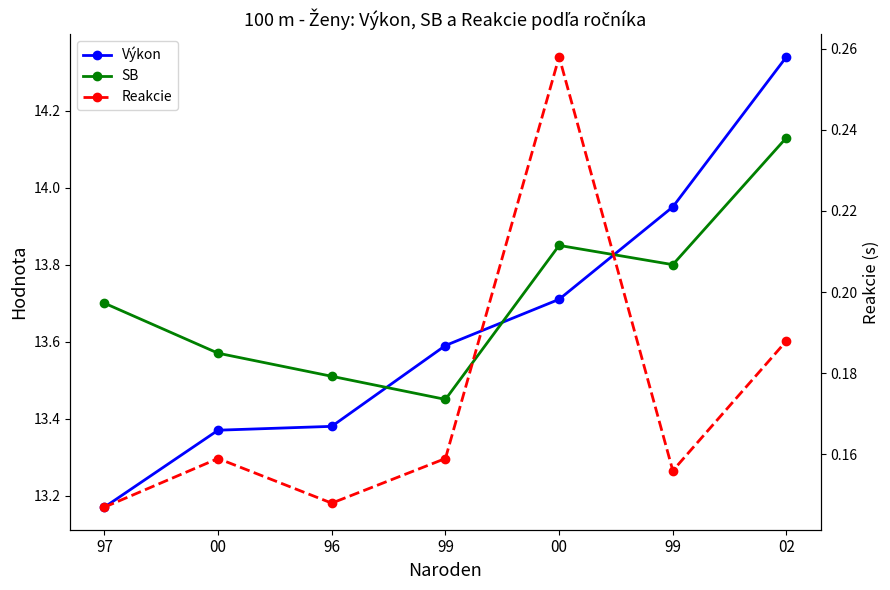

How many interior local peaks does the Reakcie series have?

2